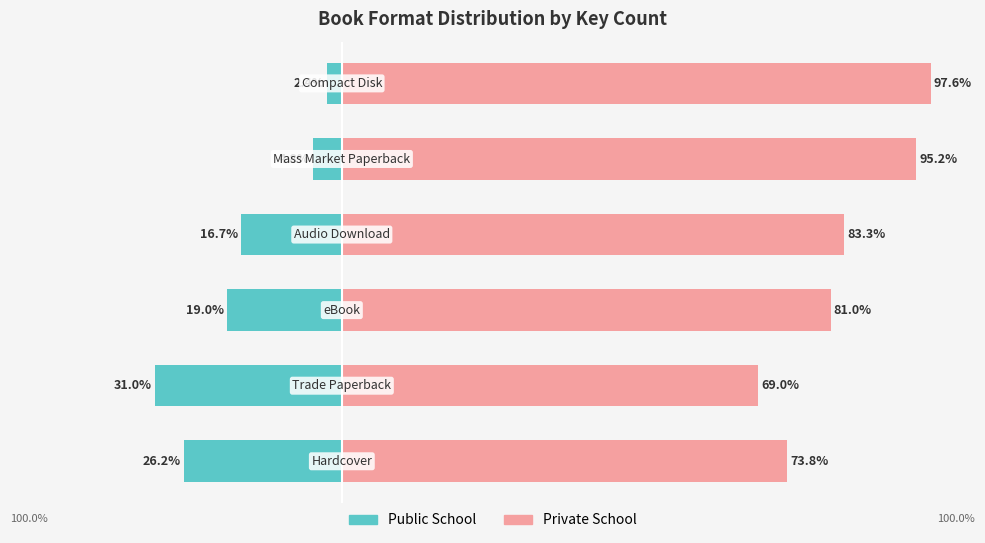

Reading right to left, list all the values displayed in this chart.

Public School: 40=-2.4	20=-4.8	0=-16.7	−20=-19.0	−40=-31.0	−60=-26.2
Private School: 40=97.6	20=95.2	0=83.3	−20=81.0	−40=69.0	−60=73.8